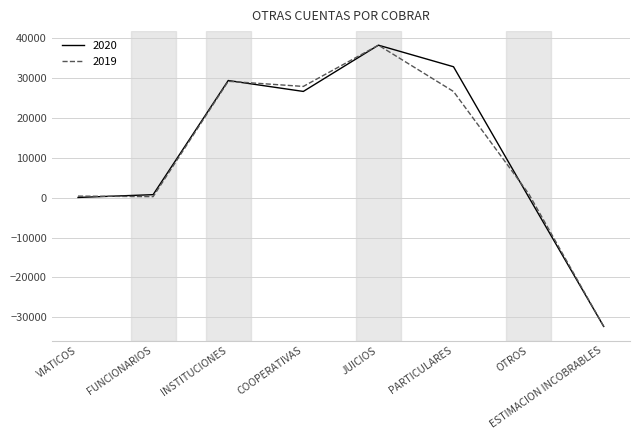

Which series has the widest spread of values?

2020